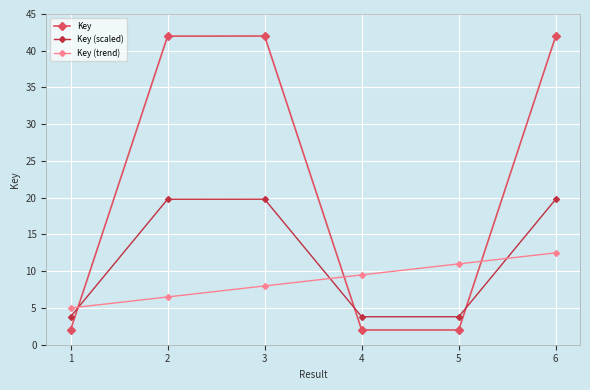

Which series changed the most between 1 and 5?

Key (trend)